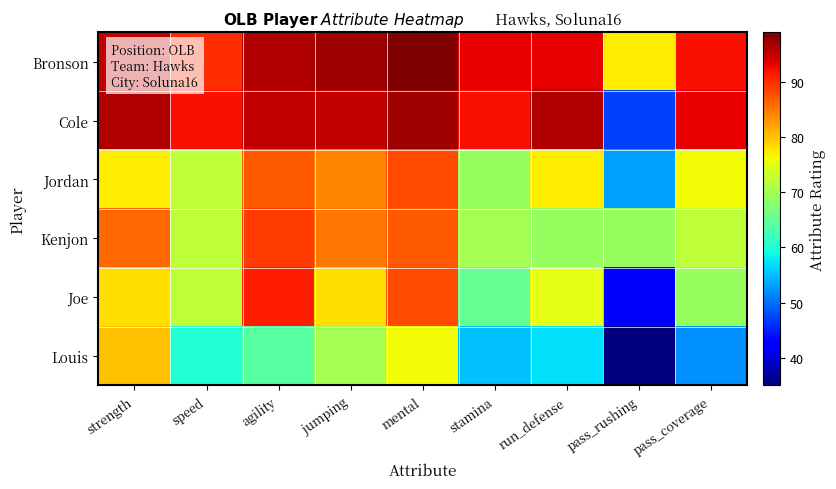

What is the difference between the highest and lowest values at mental?

23